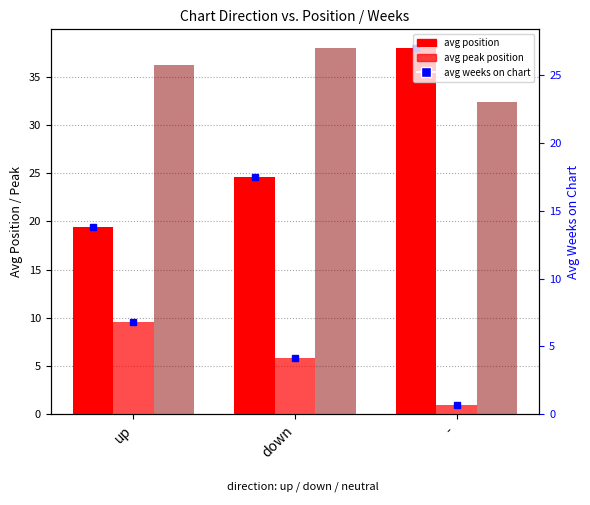

At which category does the chart reach its minimum across all series?

-